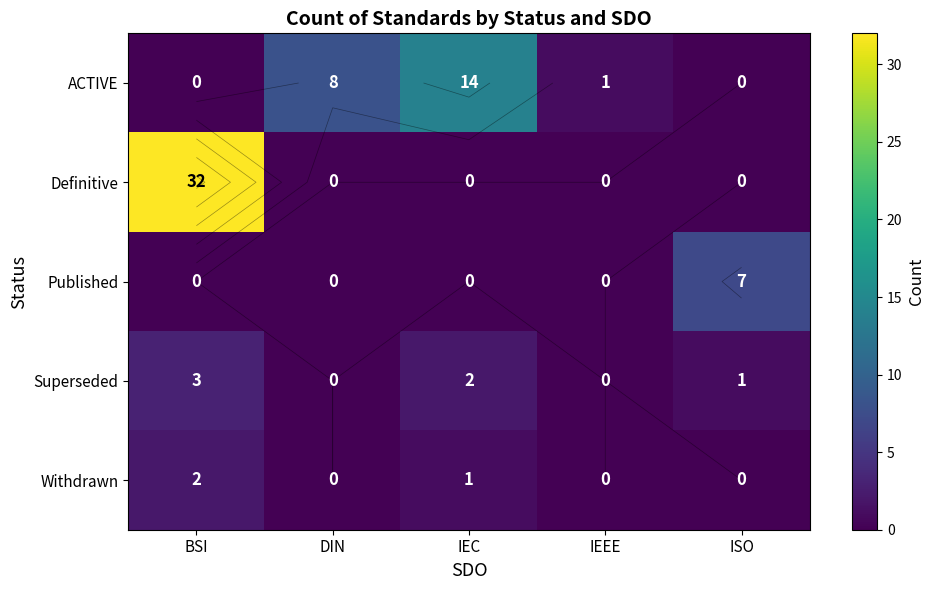

Which series has the widest spread of values?

Definitive